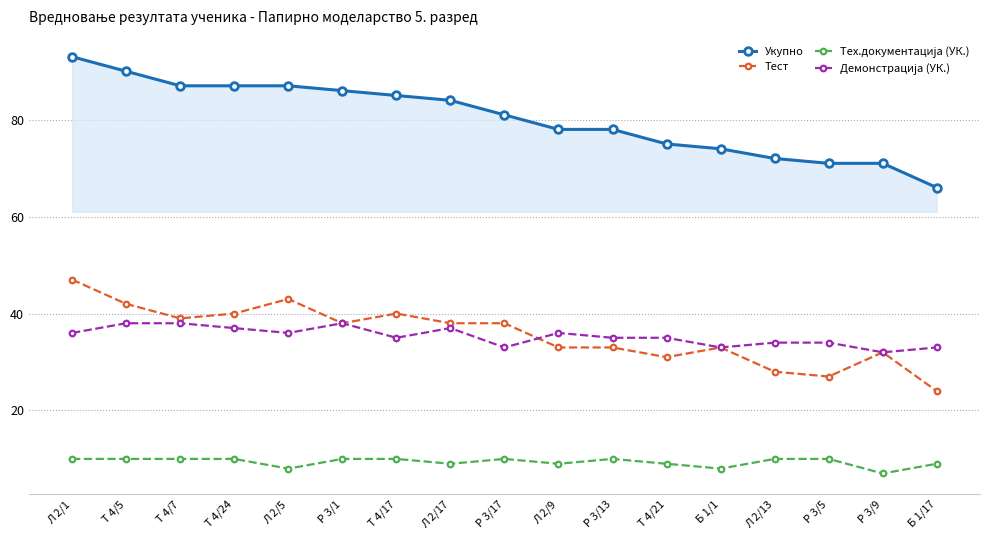

What is the minimum value shown in the chart?

7